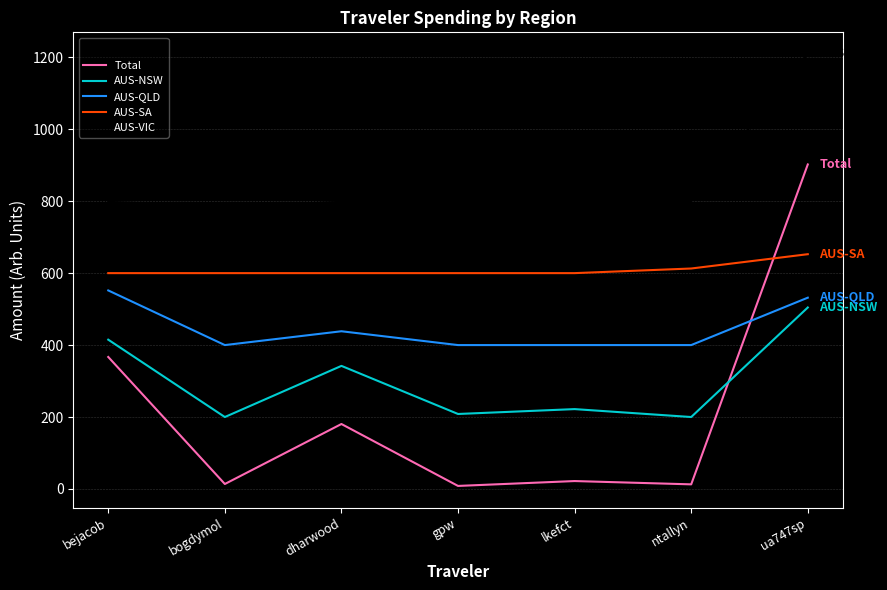

Is it true that AUS-VIC equals 1380.1 at bejacob?

False